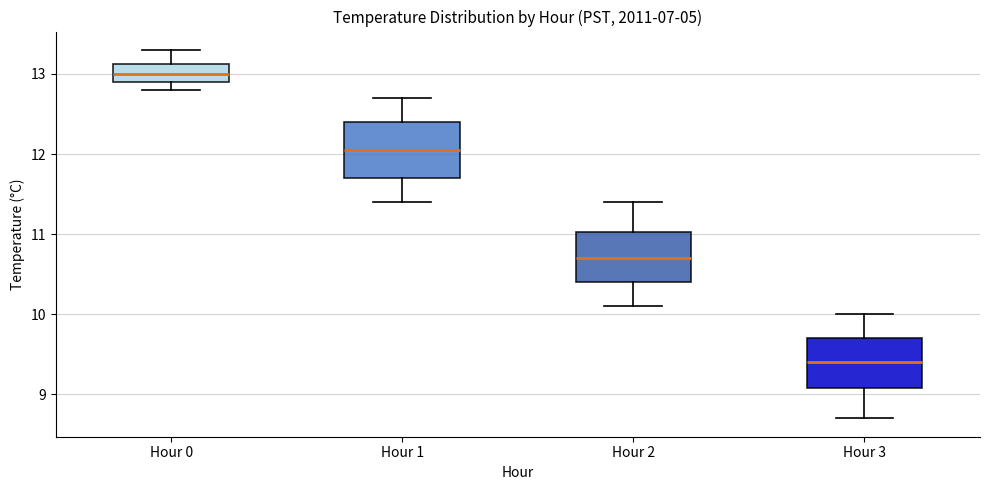

Where does the median line of the box for Hour 1 sit on the y-axis? The values are not printed on the chart, so give them approximately, as read against the axis.

12.1